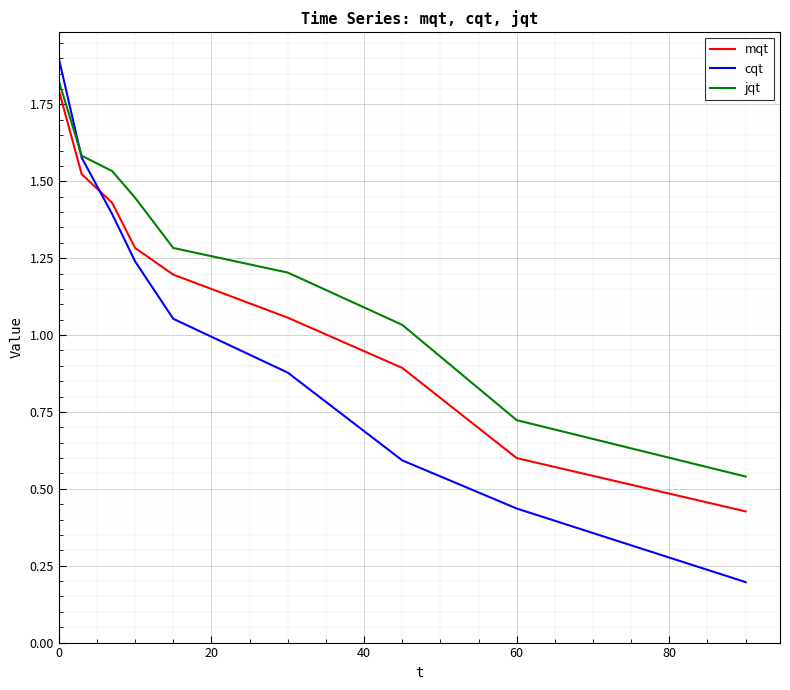

True or false: mqt and cqt cross at least once.

True